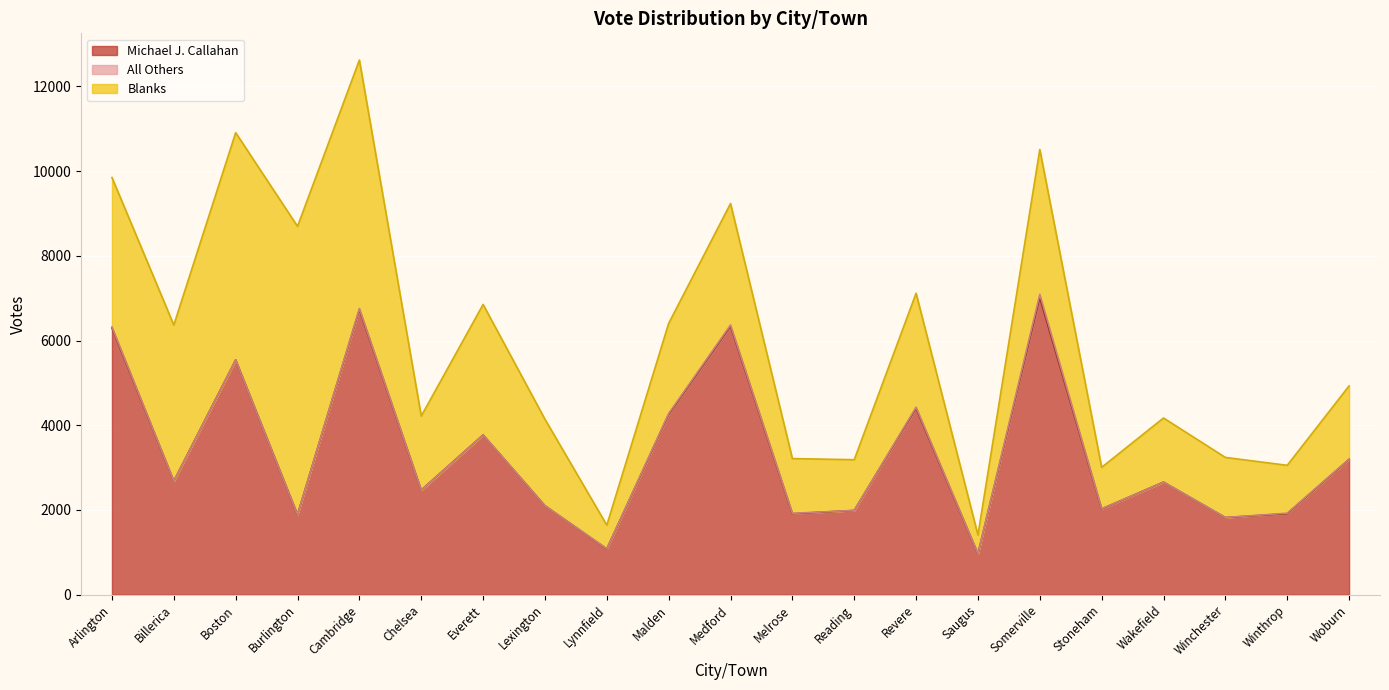

Reading right to left, extract all data points from this chart.

Michael J. Callahan: 3193	1911	1820	2657	2023	7011	964	4399	1988	1911	6337	4253	1079	2099	3771	2468	6732	1888	5541	2680	6296
All Others: 9	13	3	1	6	79	1	27	2	9	29	24	5	1	0	0	23	0	0	0	23
Blanks: 1726	1130	1417	1513	977	3419	443	2690	1196	1293	2867	2127	557	2042	3080	1748	5865	6806	5365	3685	3529